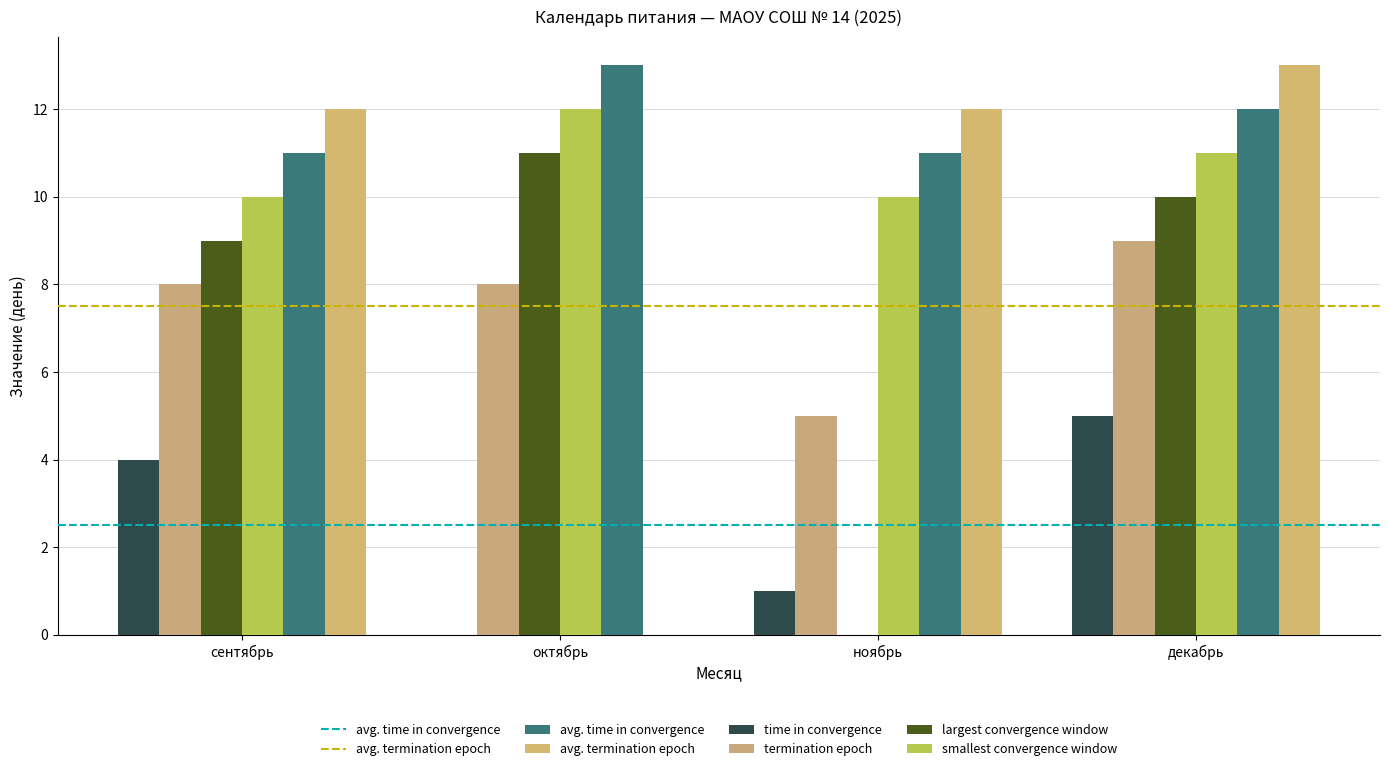

What is the difference between the highest and lowest values at сентябрь?

8